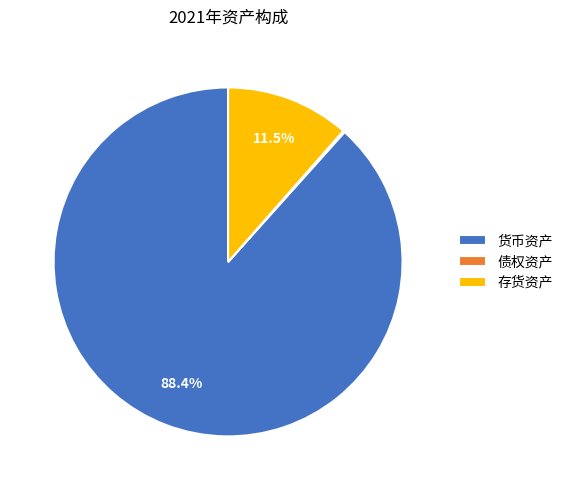

Does any single category account for the majority?

Yes